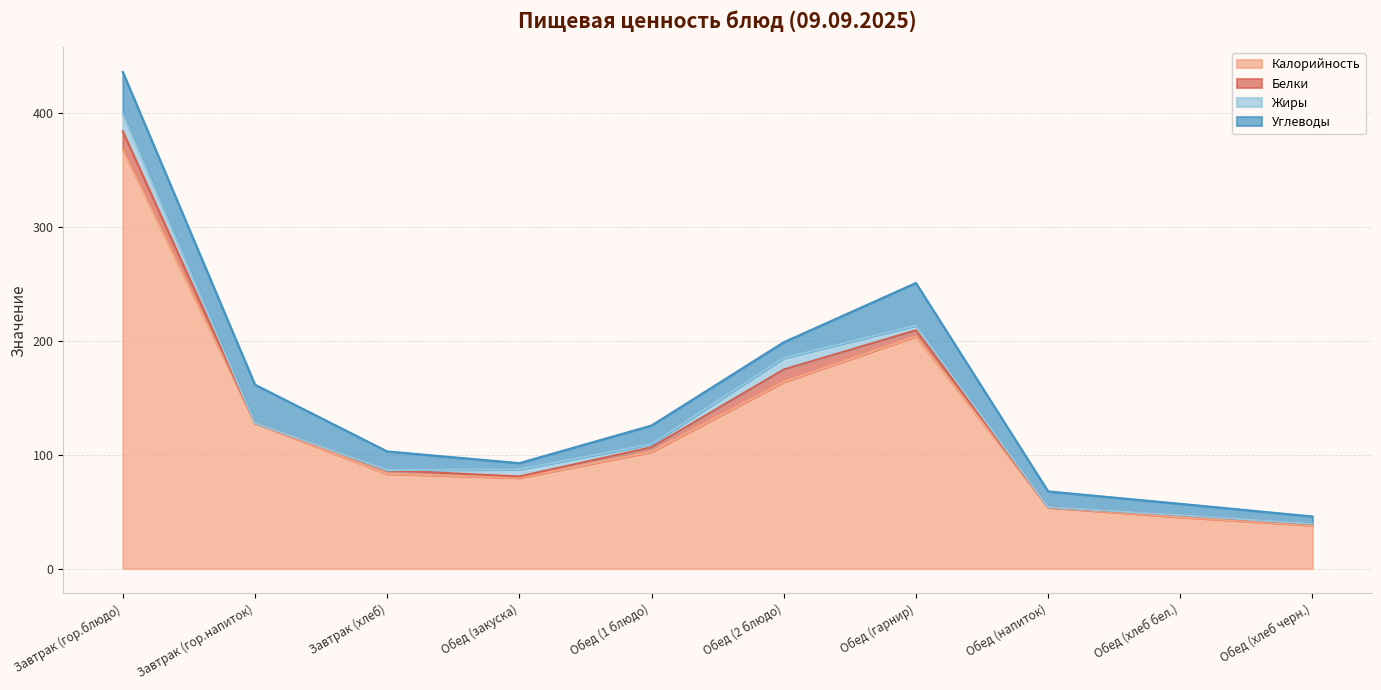

At Обед (хлеб бел.), list the series in order from smallest to largest.

Жиры, Белки, Углеводы, Калорийность